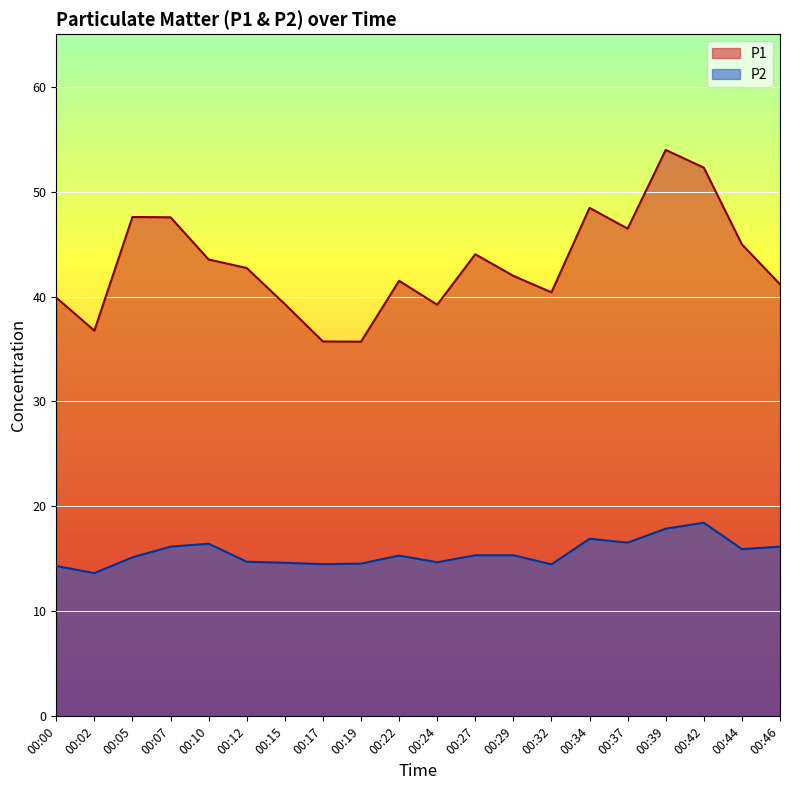

At how many categories does at least one series exceed 28?

20